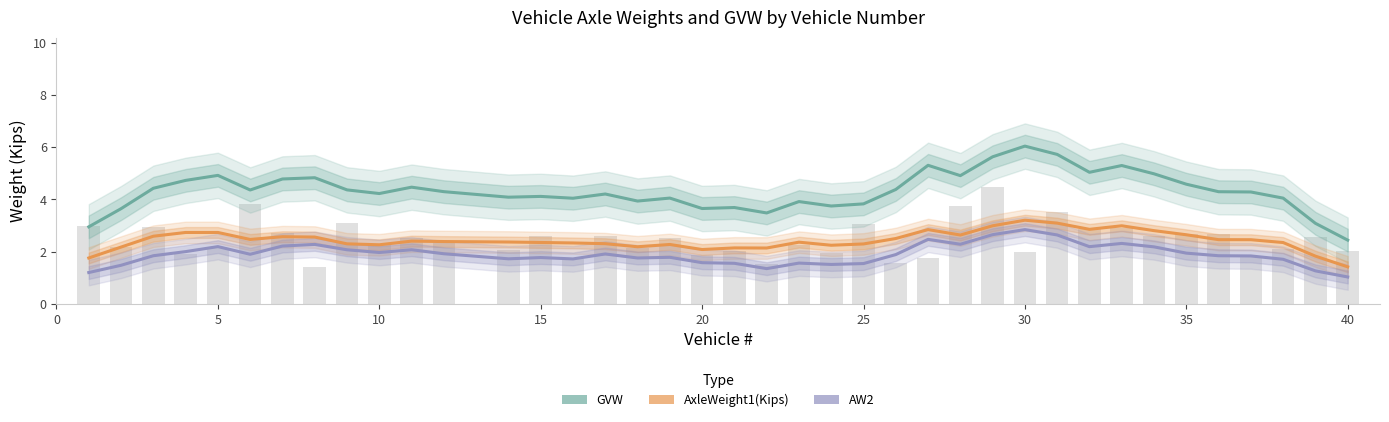

Does the chart contain any negative values?

No